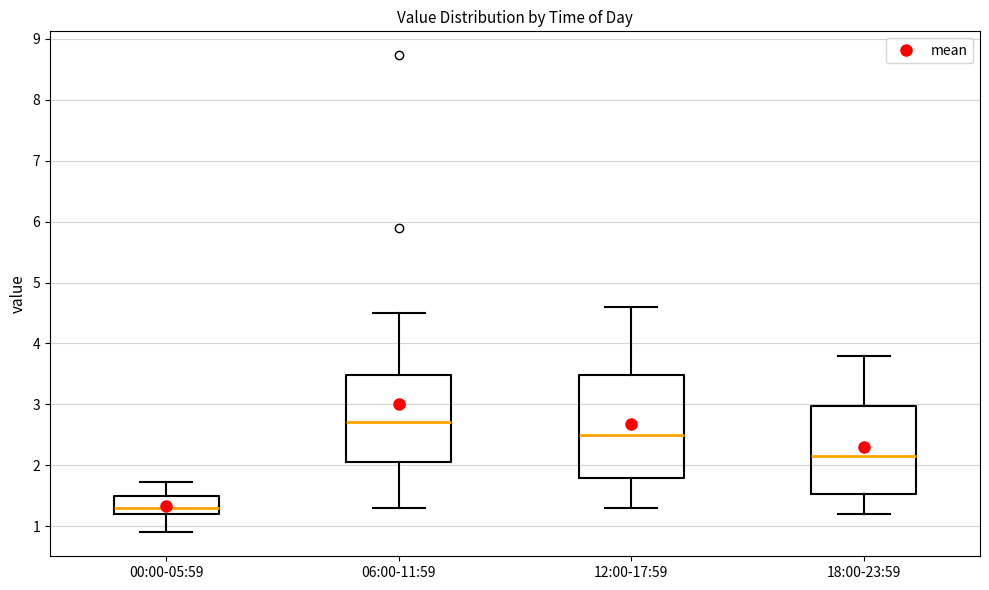

Reading left to right, read every box against the y-axis: the position of its median line, the range the box covers, and the ends of its whiskers. The values are not printed on the chart, so give them approximately, as read against the axis.

00:00-05:59: median 1.3, box 1.2 to 1.5, whiskers 0.9 to 1.7
06:00-11:59: median 2.7, box 2.1 to 3.5, whiskers 1.3 to 4.5
12:00-17:59: median 2.5, box 1.8 to 3.5, whiskers 1.3 to 4.6
18:00-23:59: median 2.2, box 1.5 to 3.0, whiskers 1.2 to 3.8